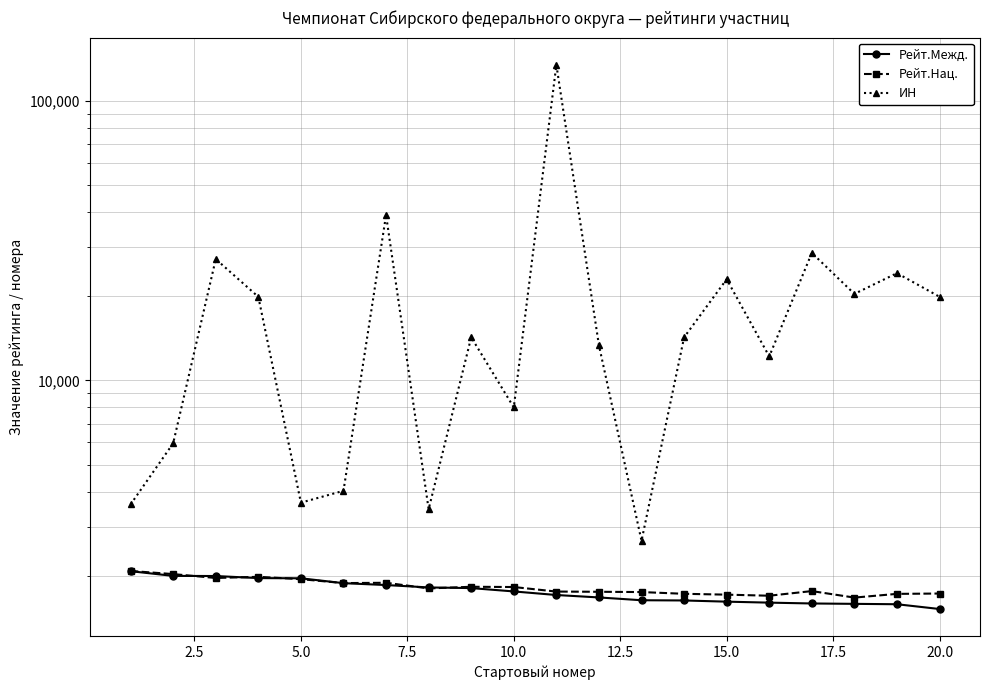

The value of Рейт.Нац. at 20.0 is 1827. True or false?

True